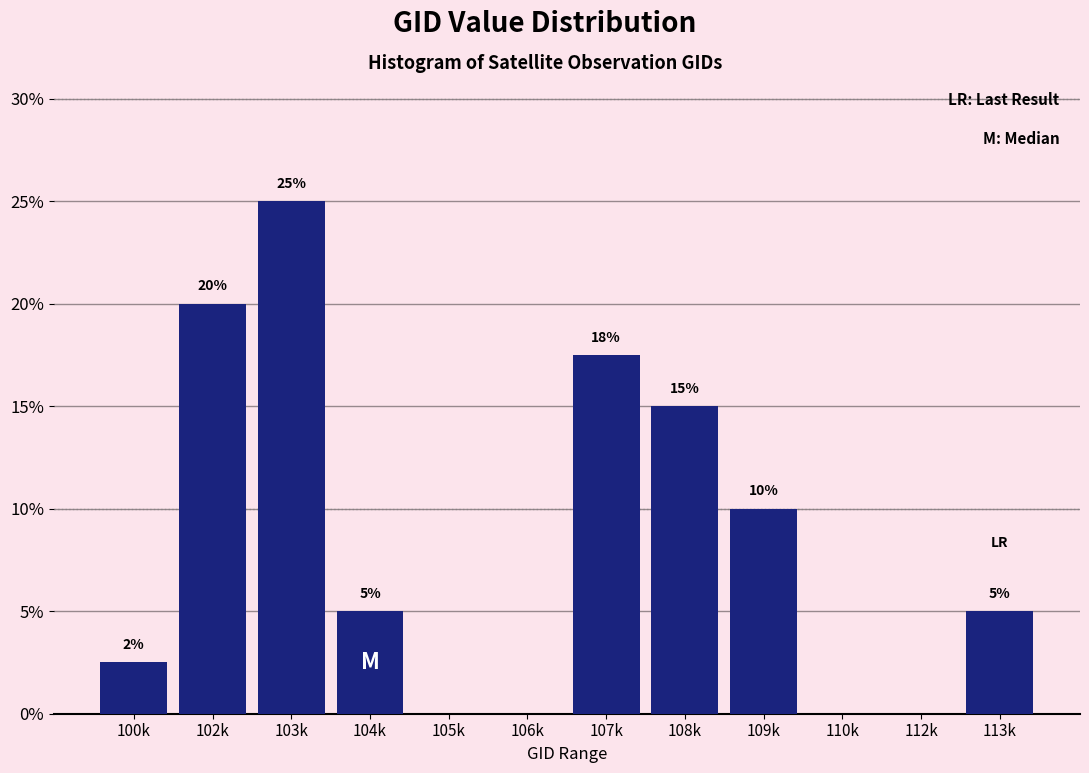

Where is the data nearest to the value 12?

109k